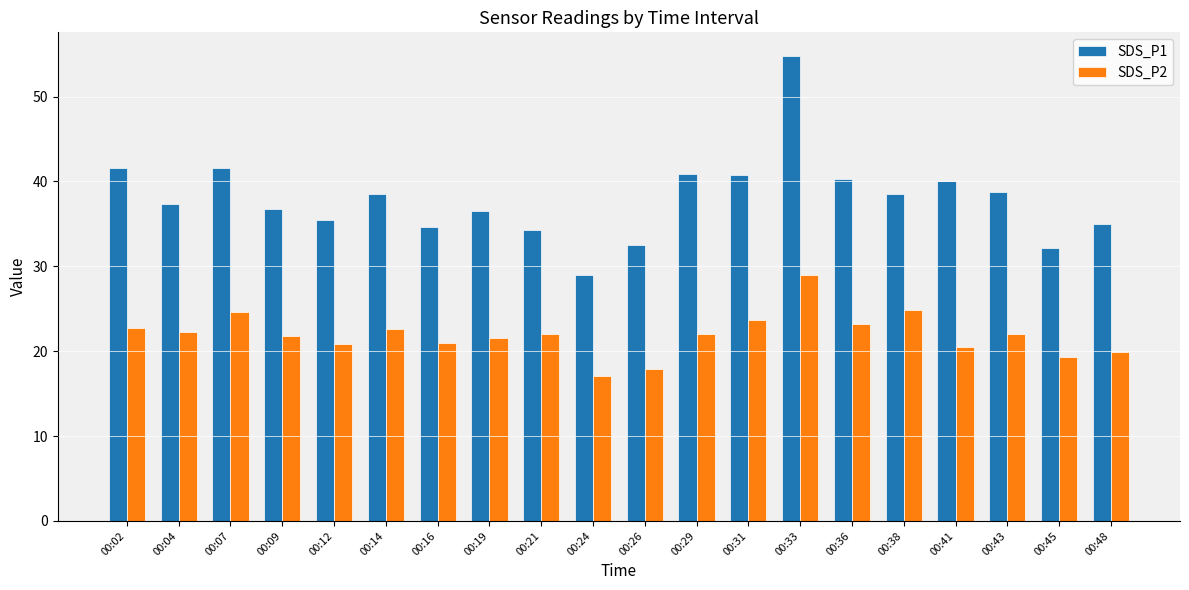

The SDS_P2 series shows 17.1 at 00:24. True or false?

True